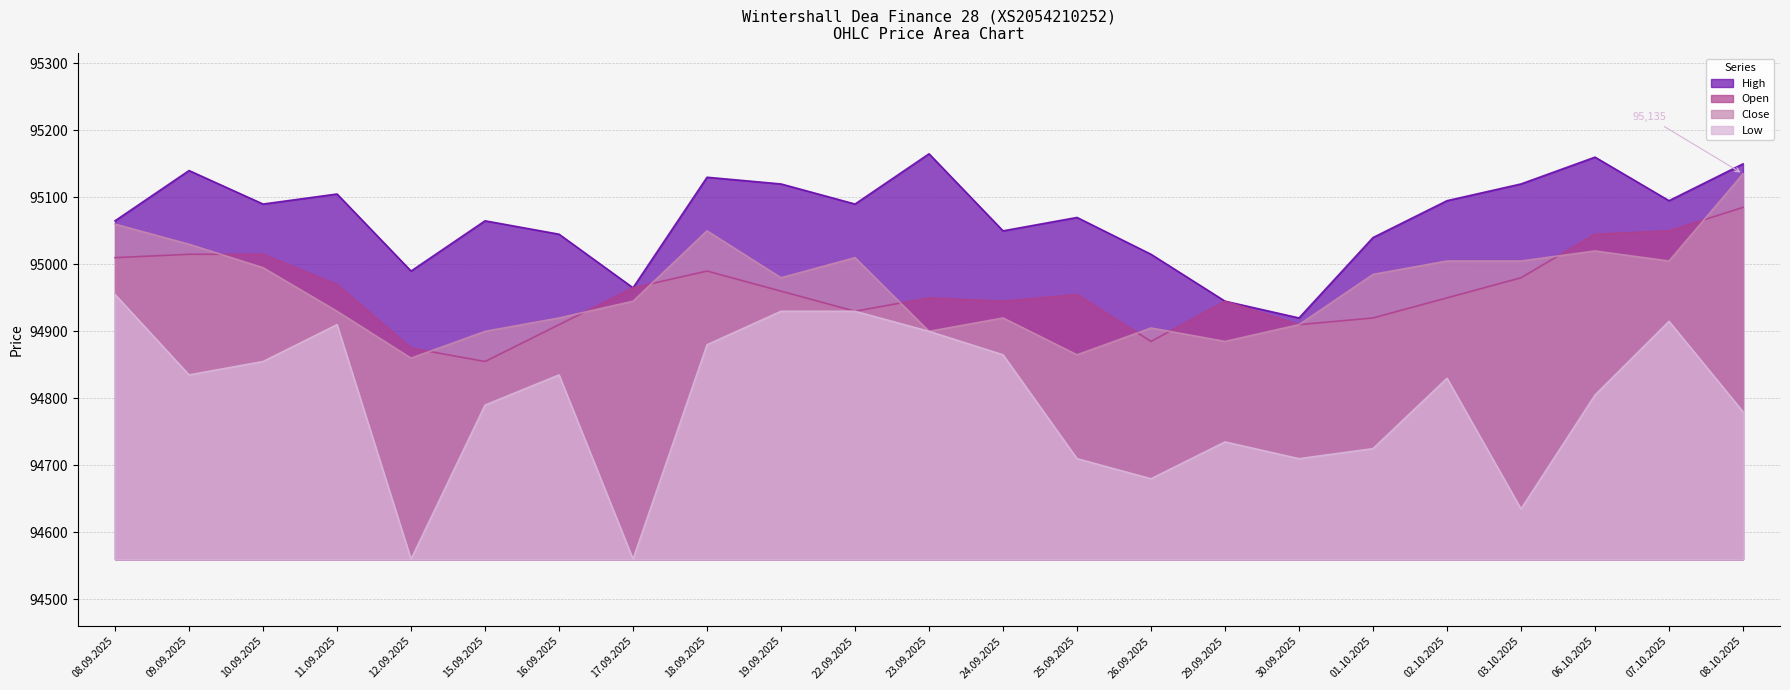

Is the value of Close at 15.09.2025 greater than the value of High at 29.09.2025?

No